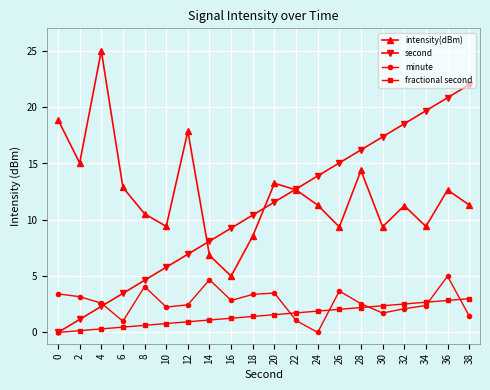

What are all the series names shown in the legend?

intensity(dBm), second, minute, fractional second